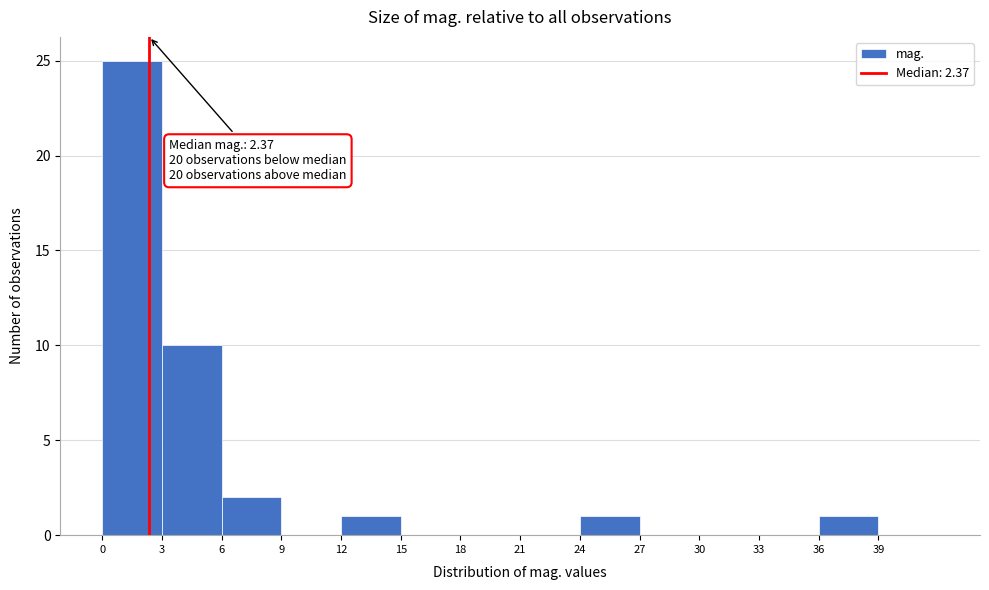

Over which range of the x-axis is the bar tallest?

0 to 3